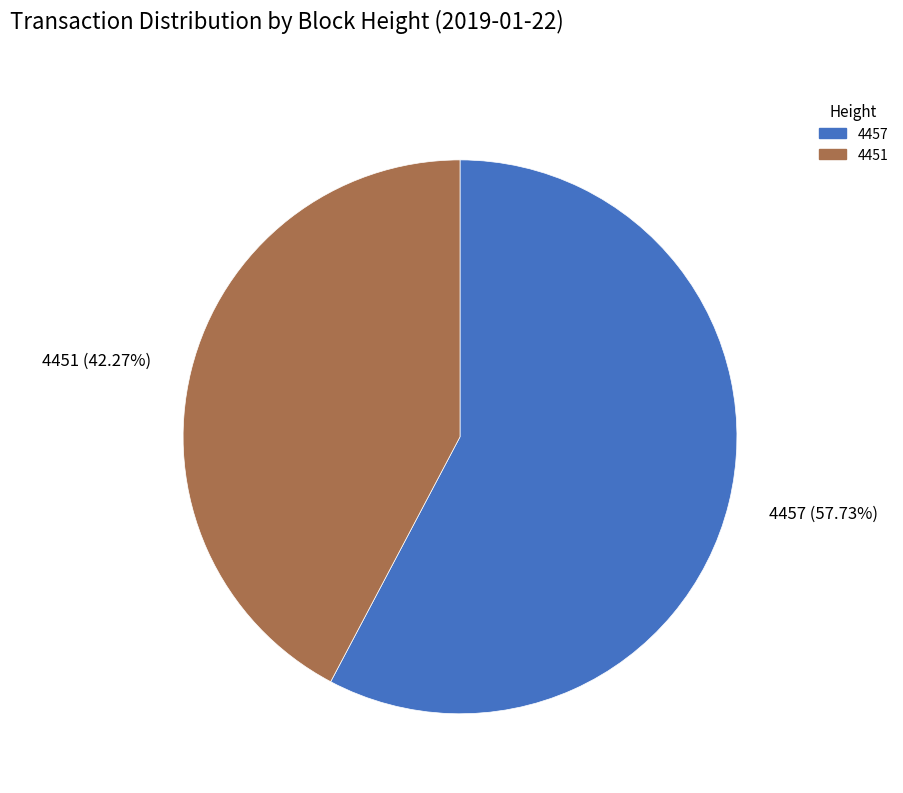

What is the ratio of the value at 4451 to the value at 4457?

0.7